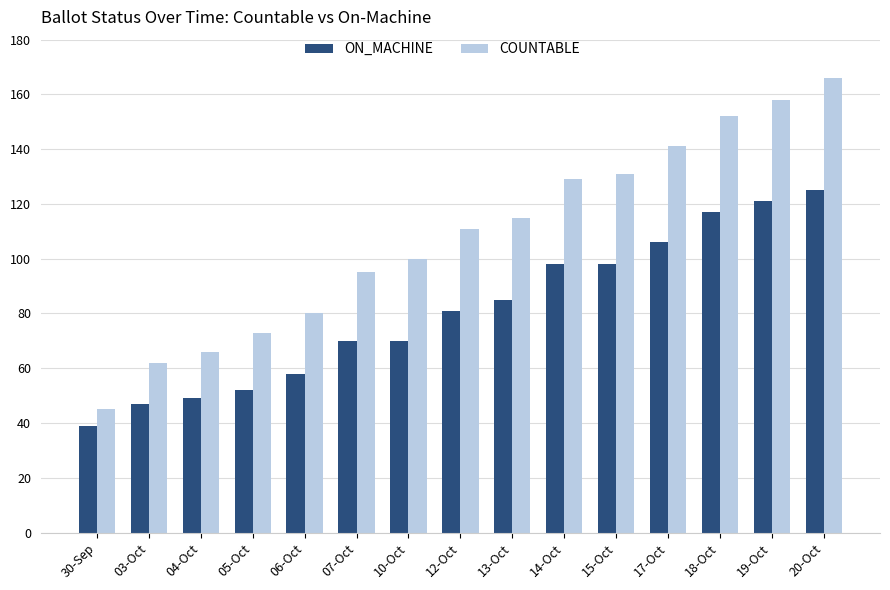

The COUNTABLE series shows 63 at 10-Oct. True or false?

False